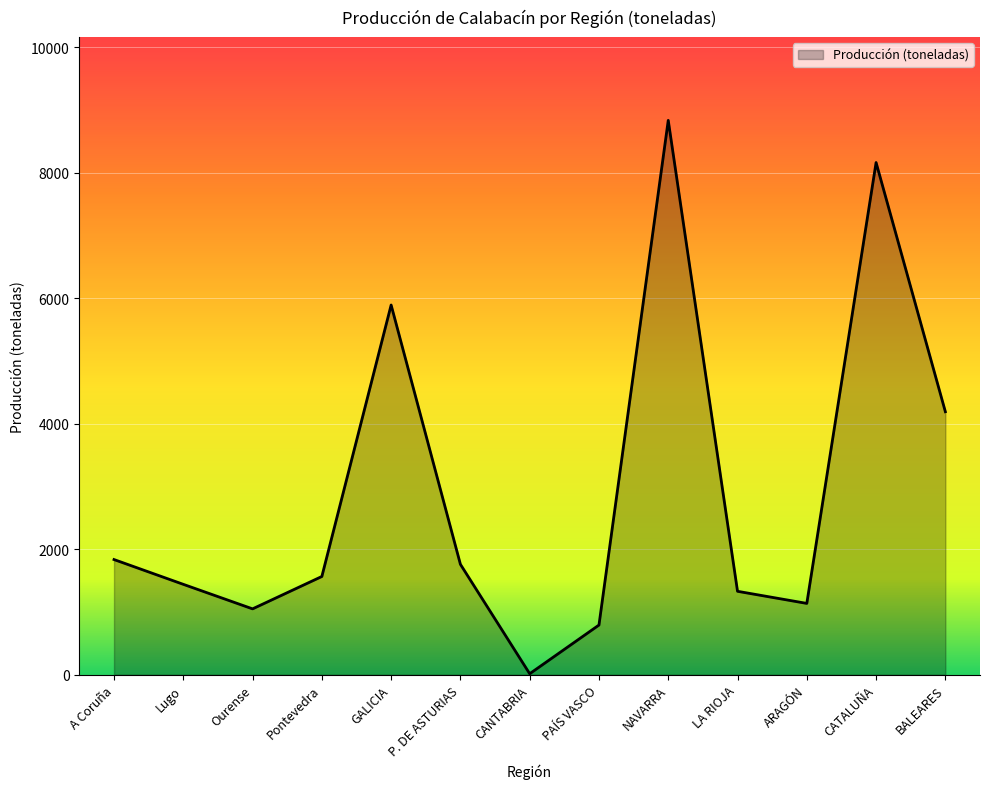

Which category has the highest value across all series?

NAVARRA